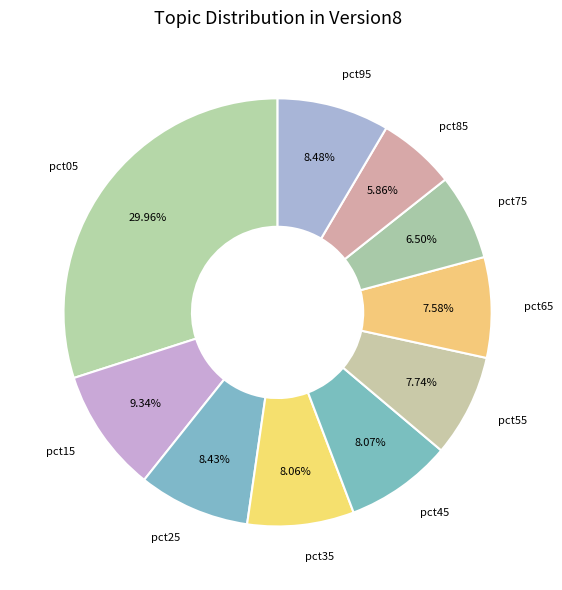

To the nearest percent, what is the average slice percentage?

10%